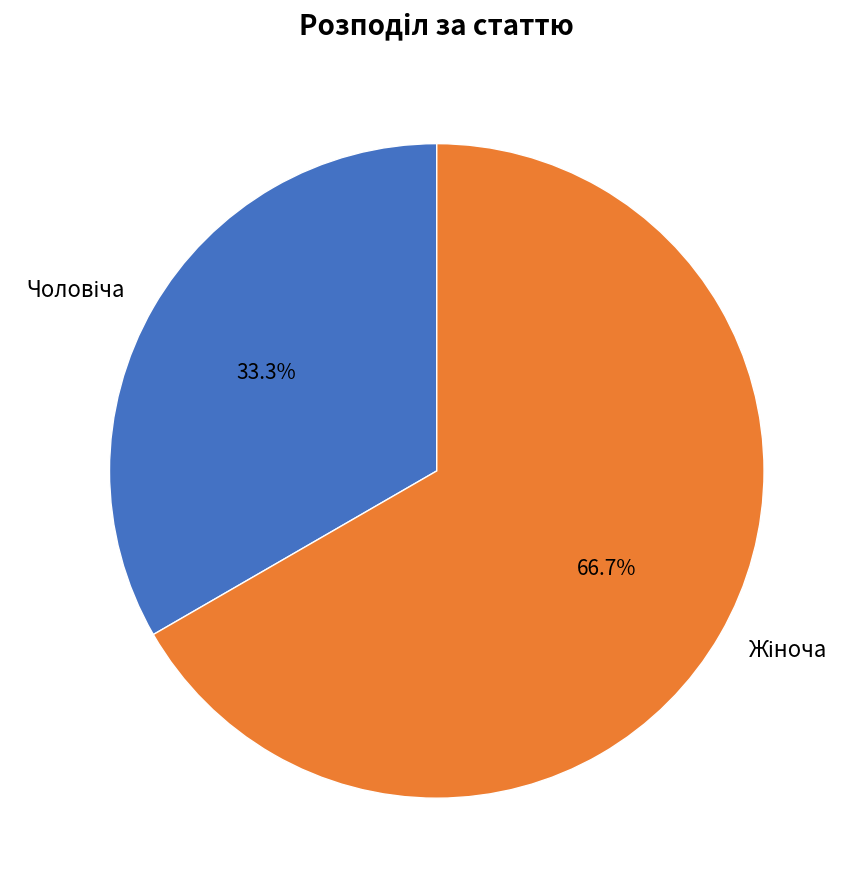

What is the change in value from Чоловіча to Жіноча?

+1